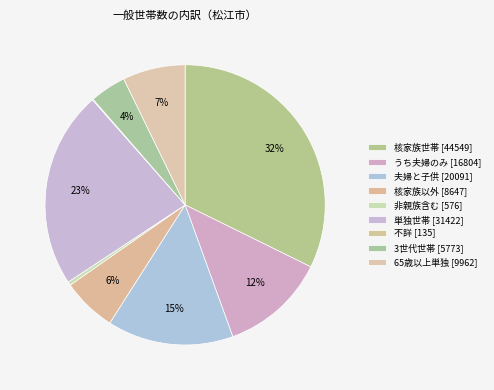

How many segments does this pie chart have?

9